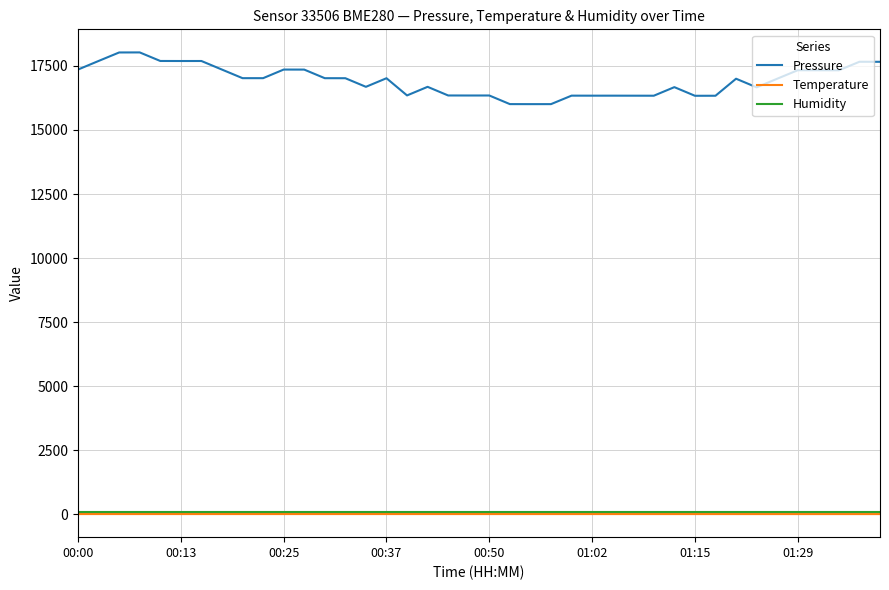

What is the highest value of the Temperature series?

15.7